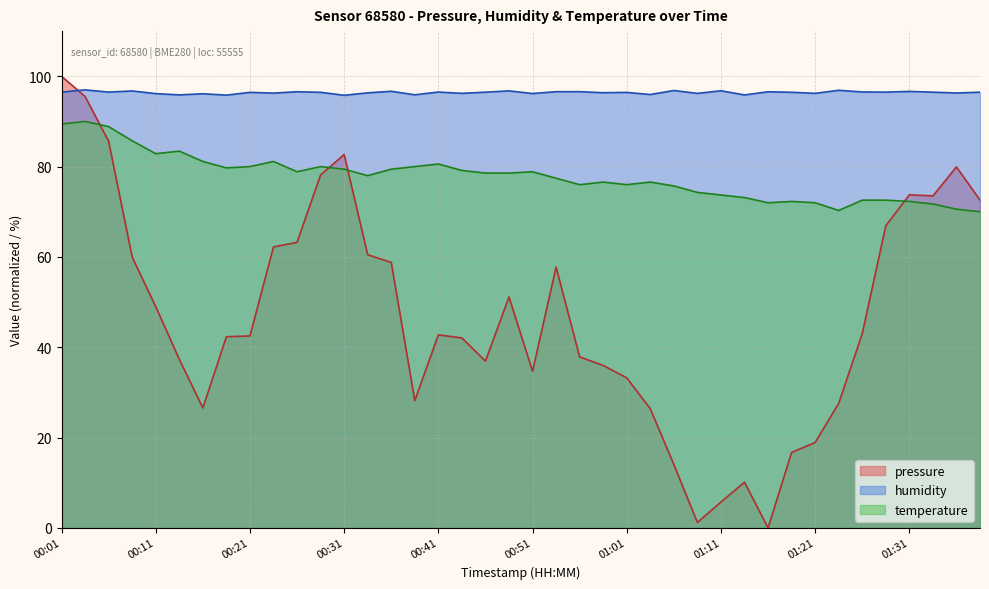

Count the number of data series in this chart.

3